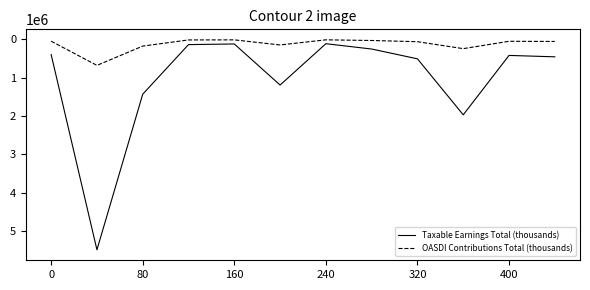

Which series has the largest range (max minus min)?

Taxable Earnings Total (thousands)